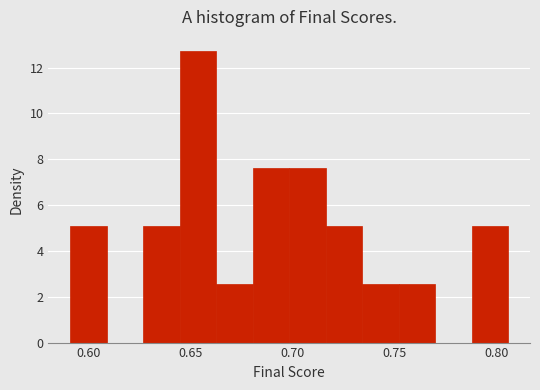

Read against the x-axis, roughly where is the centre of the tallest bar?

0.655